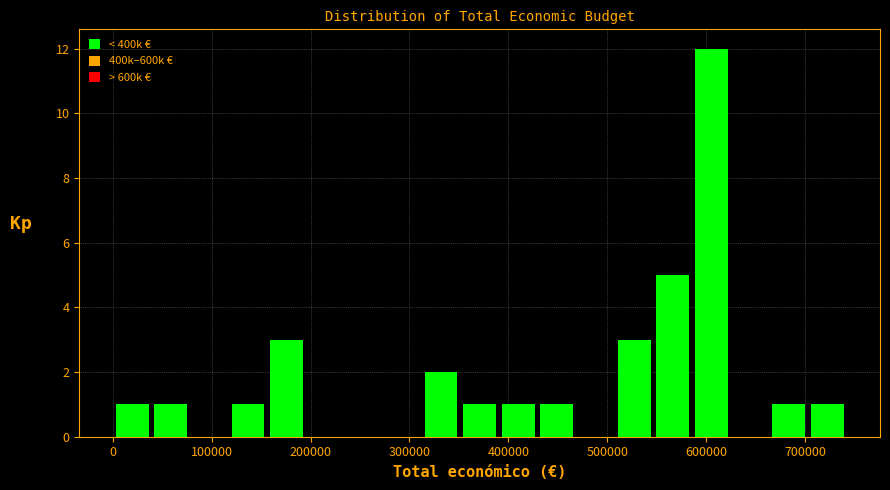

Around what value on the x-axis is the tallest bar? Give the approximate position of its centre, as read against the axis.

610000